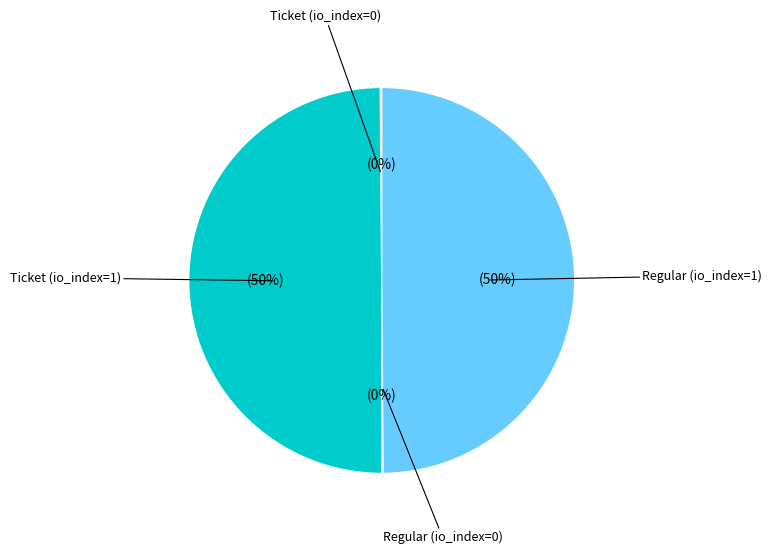

To the nearest percent, what is the average slice percentage?

25%